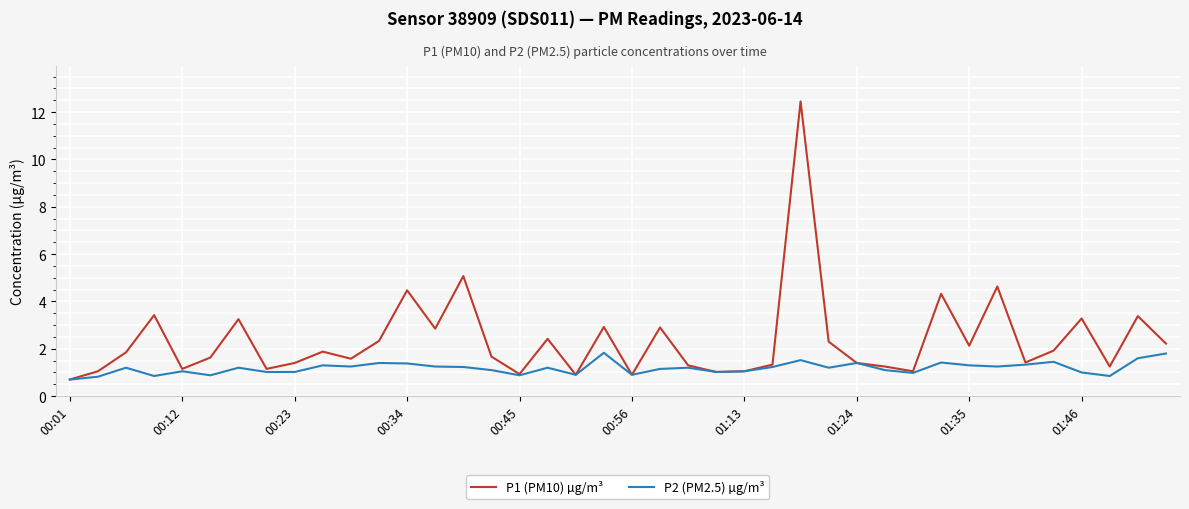

Which series has the largest total across all categories?

P1 (PM10) µg/m³